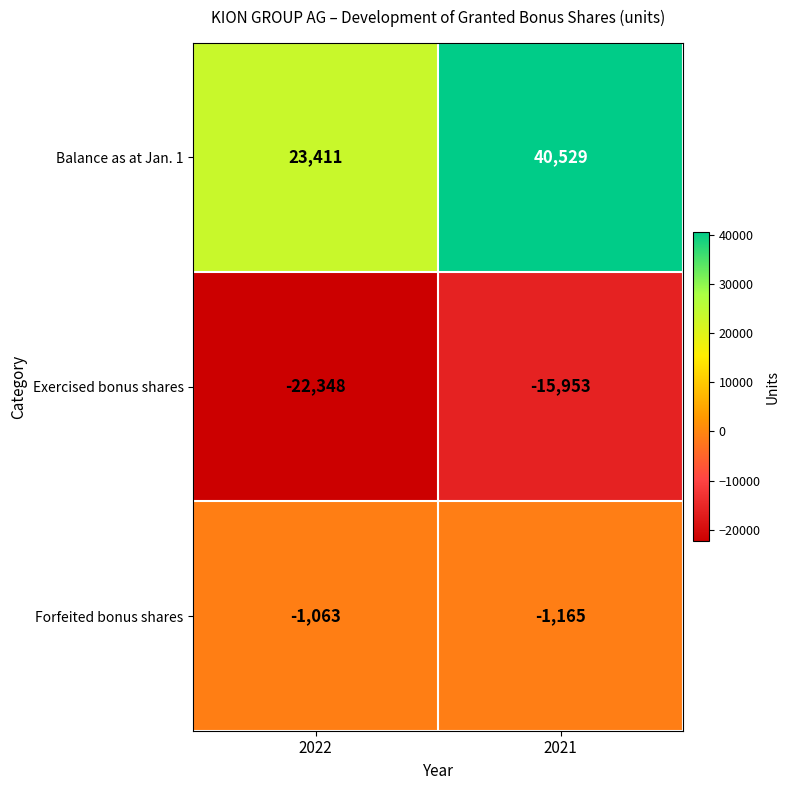

What is the spread (max minus min) of values at 2022?

45759